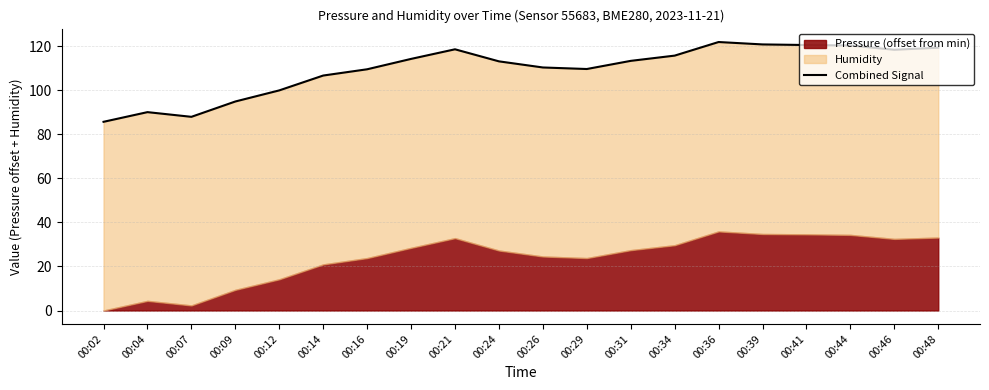

At which label does the data first exceed 113?

00:19